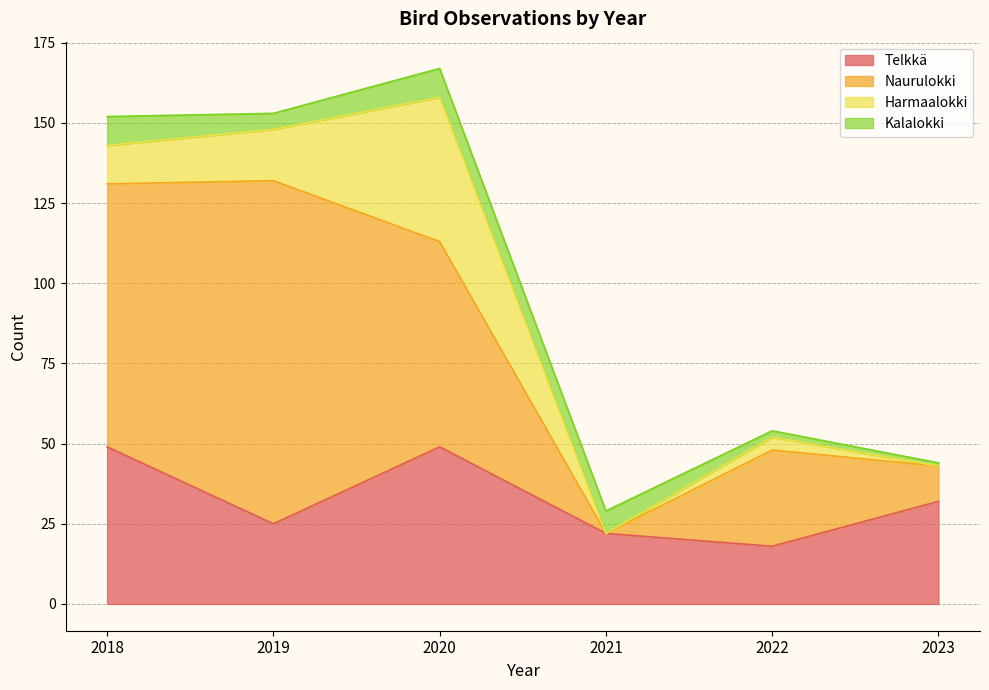

What is the difference between the maximum and minimum values in the Telkkä series?

31